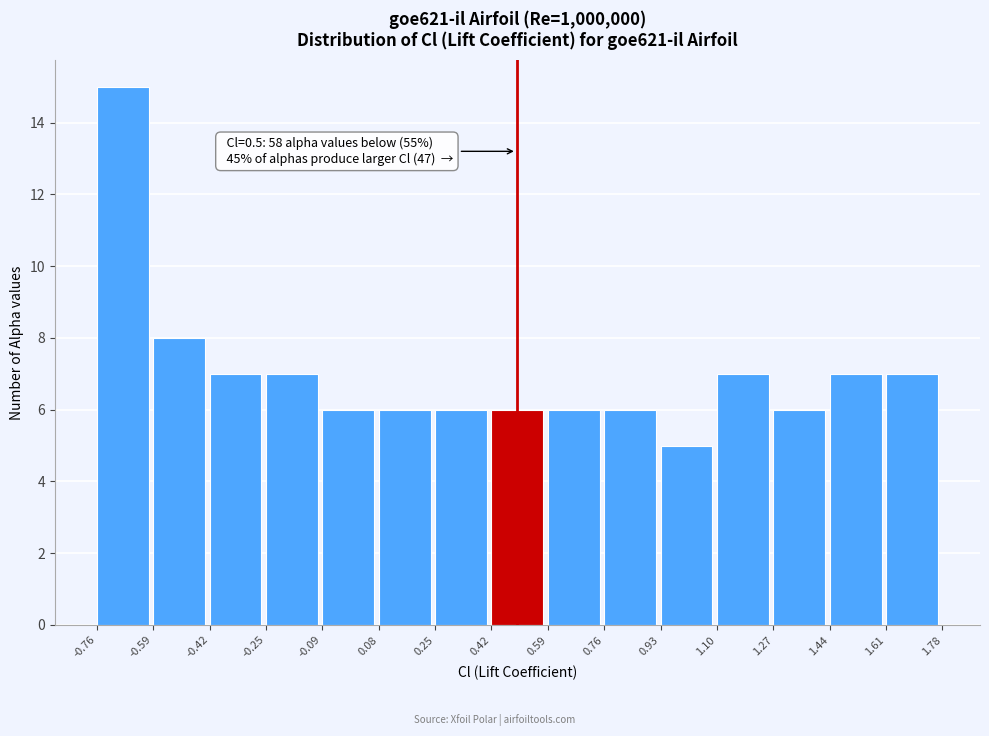

Over which range of the x-axis is the bar tallest?

-0.76 to -0.59